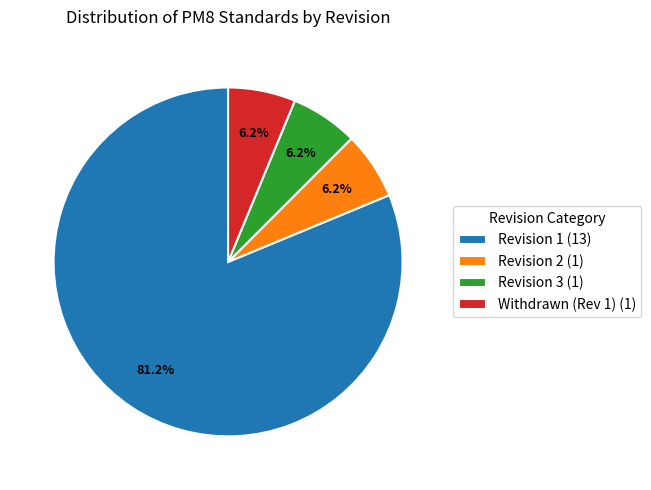

Combined, do Withdrawn (Rev 1) (1) and Revision 3 (1) account for over 50%?

No